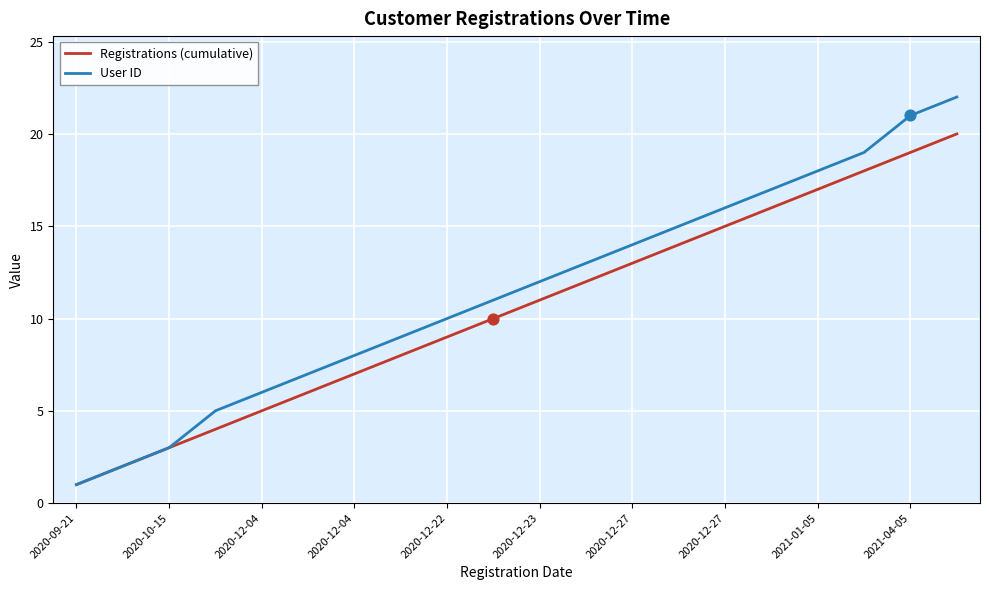

Which series has the widest spread of values?

User ID